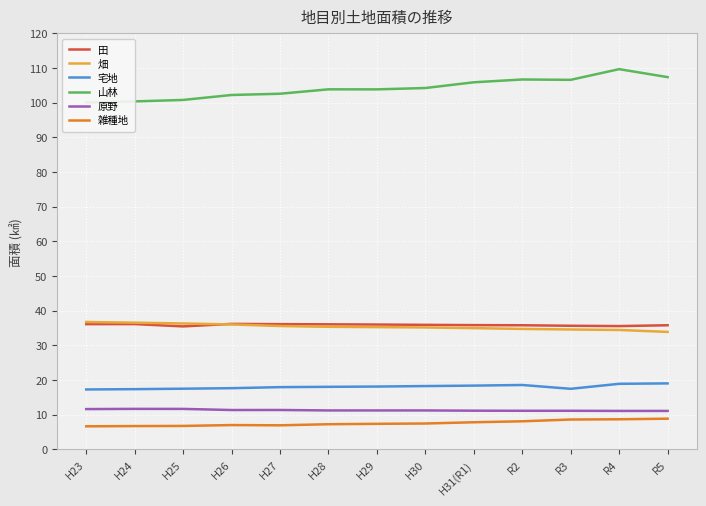

What is the lowest value of the 山林 series?

100.1